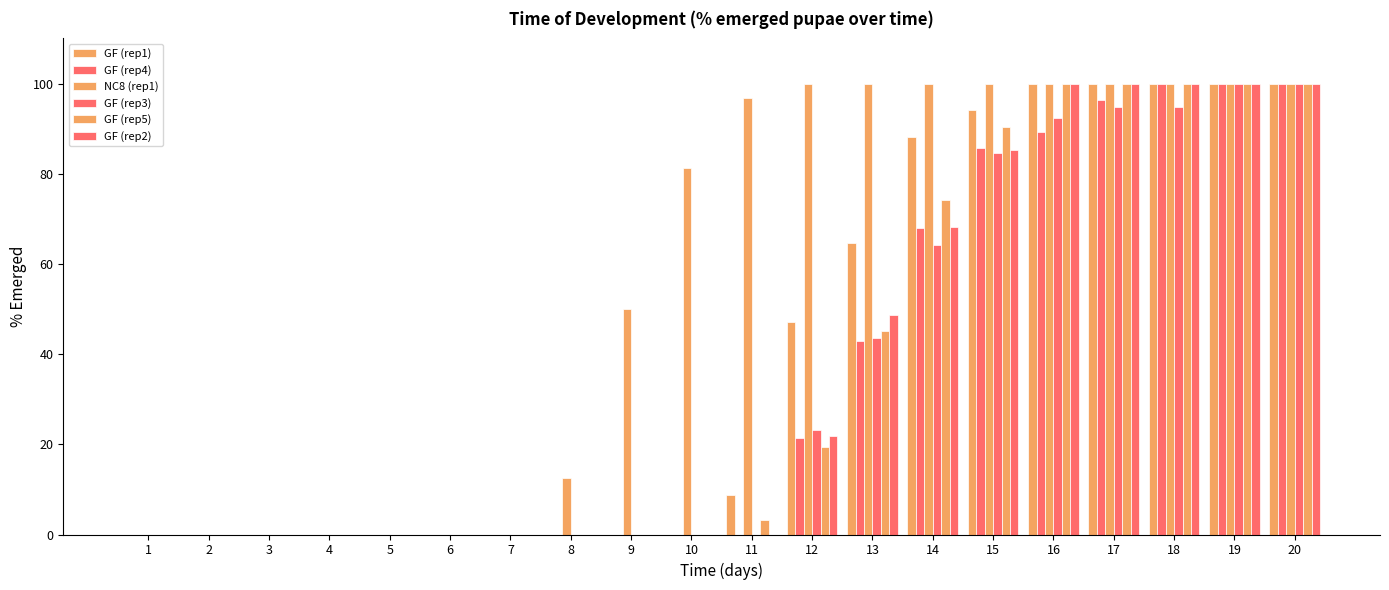

Count the number of data series in this chart.

6